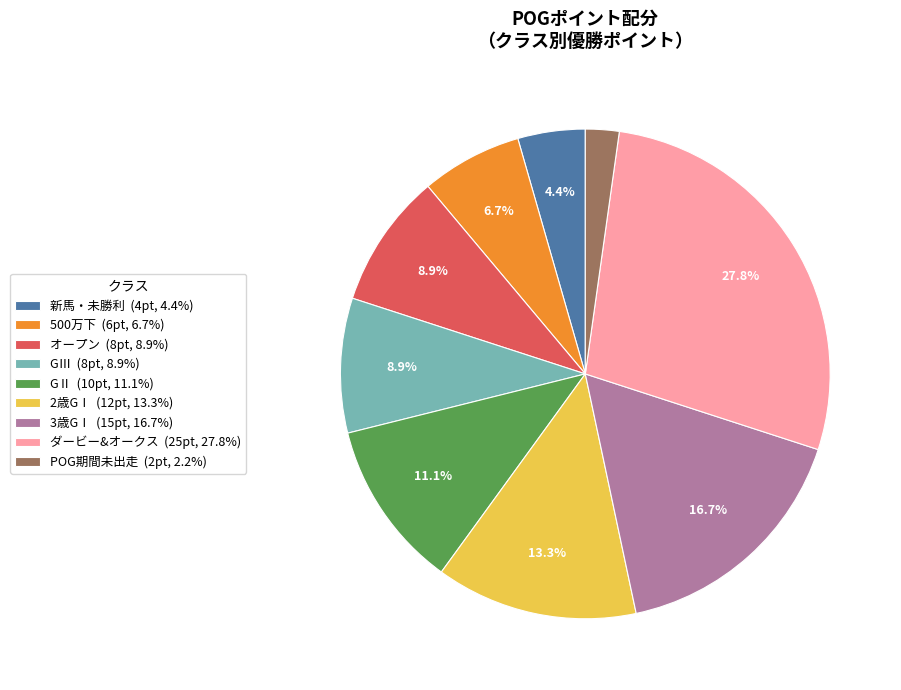

Is there any slice that represents more than half of the pie?

No